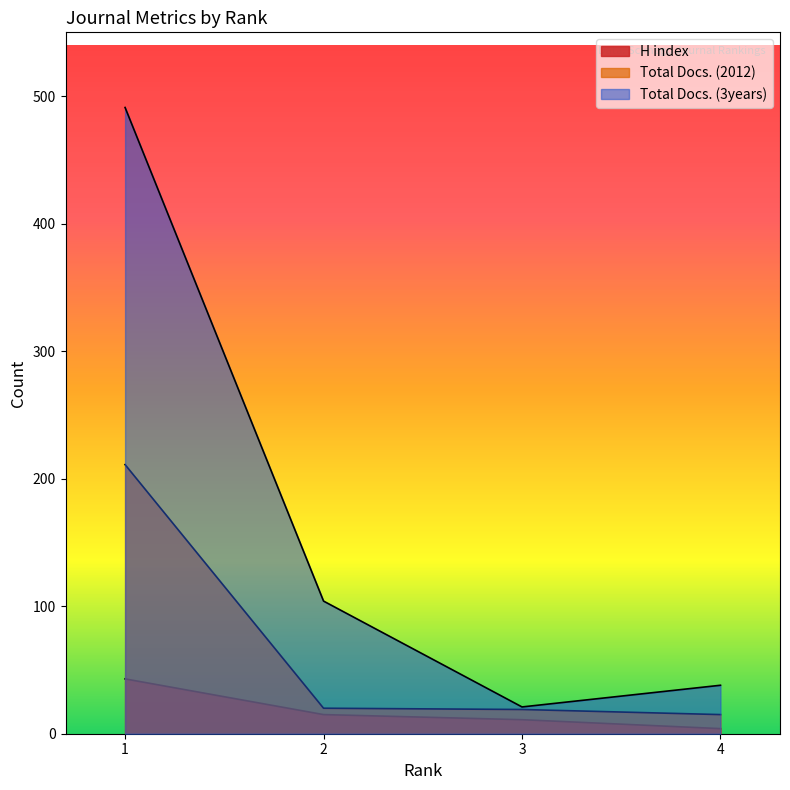

How many lines are shown in the chart?

3